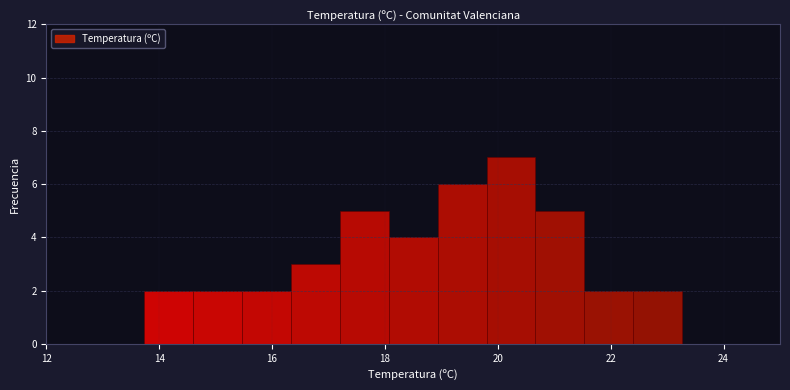

Reading left to right, list every bar in this chart as the range it spans on the x-axis followed by its height. Neither the bar edges nor the heights are printed on the chart, so give them approximately, as read against the axes.

12.0 to 12.8: 0
12.8 to 13.8: 0
13.8 to 14.6: 2
14.6 to 15.4: 2
15.4 to 16.4: 2
16.4 to 17.2: 3
17.2 to 18.0: 5
18.0 to 19.0: 4
19.0 to 19.8: 6
19.8 to 20.6: 7
20.6 to 21.6: 5
21.6 to 22.4: 2
22.4 to 23.2: 2
23.2 to 24.2: 0
24.2 to 25.0: 0